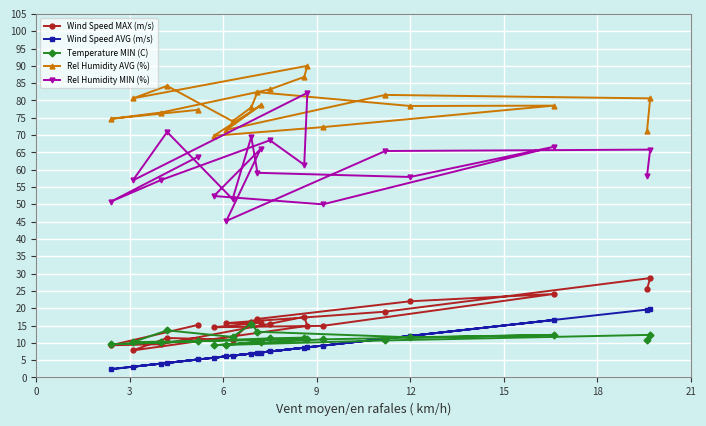

Which series has the widest spread of values?

Rel Humidity MIN (%)